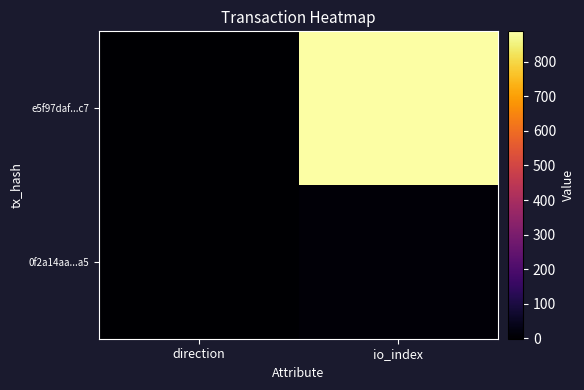

What is the spread (max minus min) of values at direction?

2